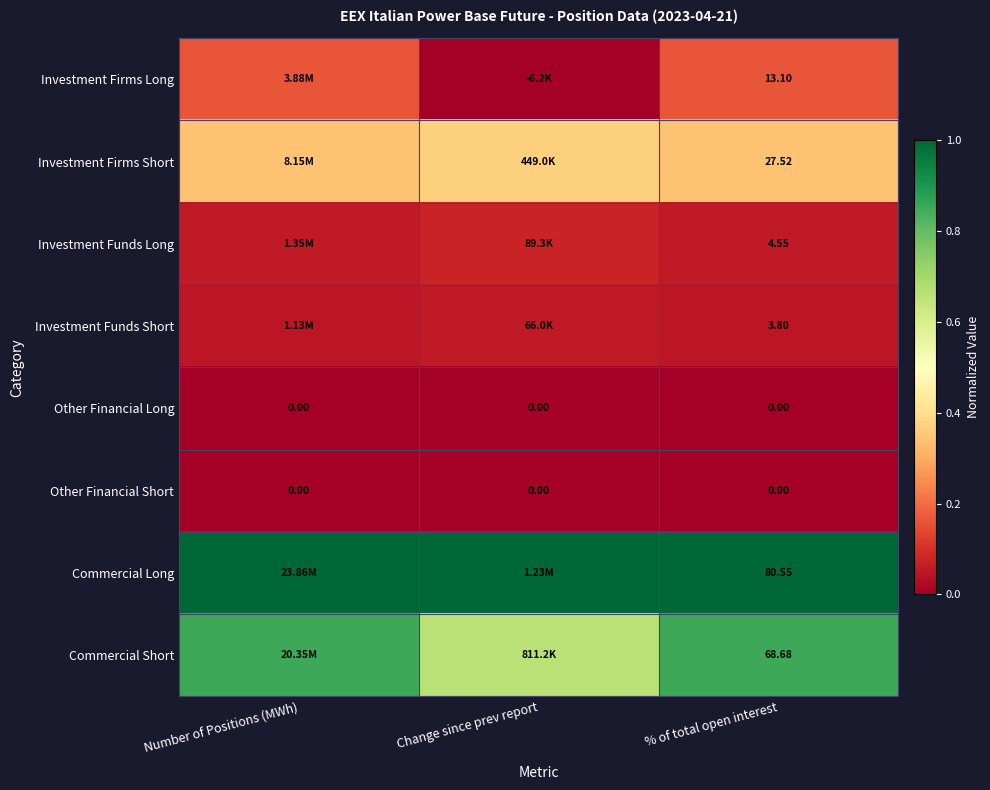

What is the total value across all series at Number of Positions (MWh)?

2.5